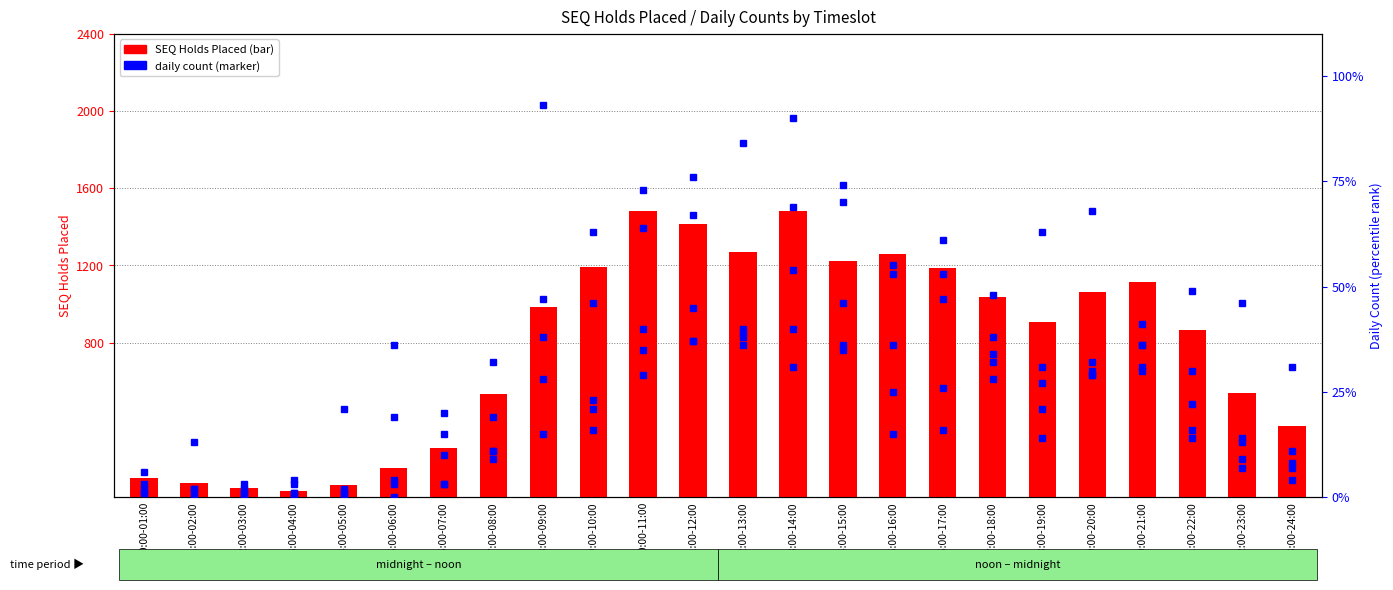

What position from the right is 19:00-20:00?

5